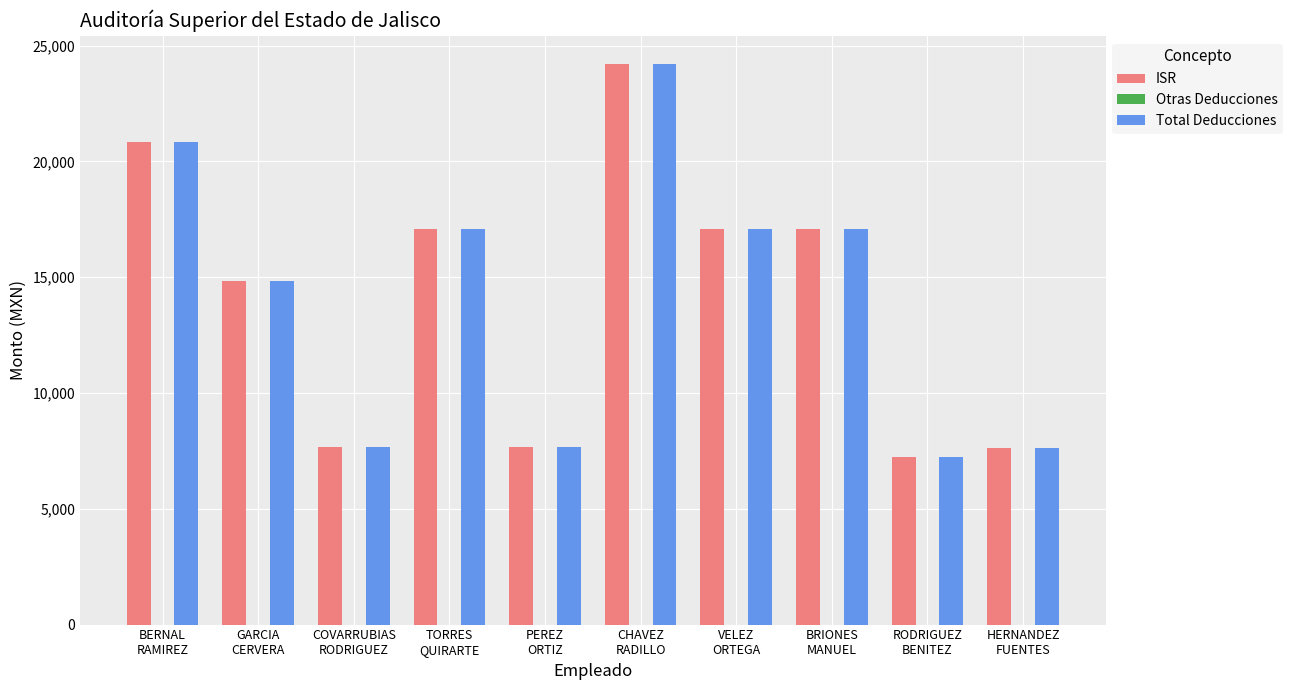

Where does the ISR series first go above 17094?

BERNAL
RAMIREZ